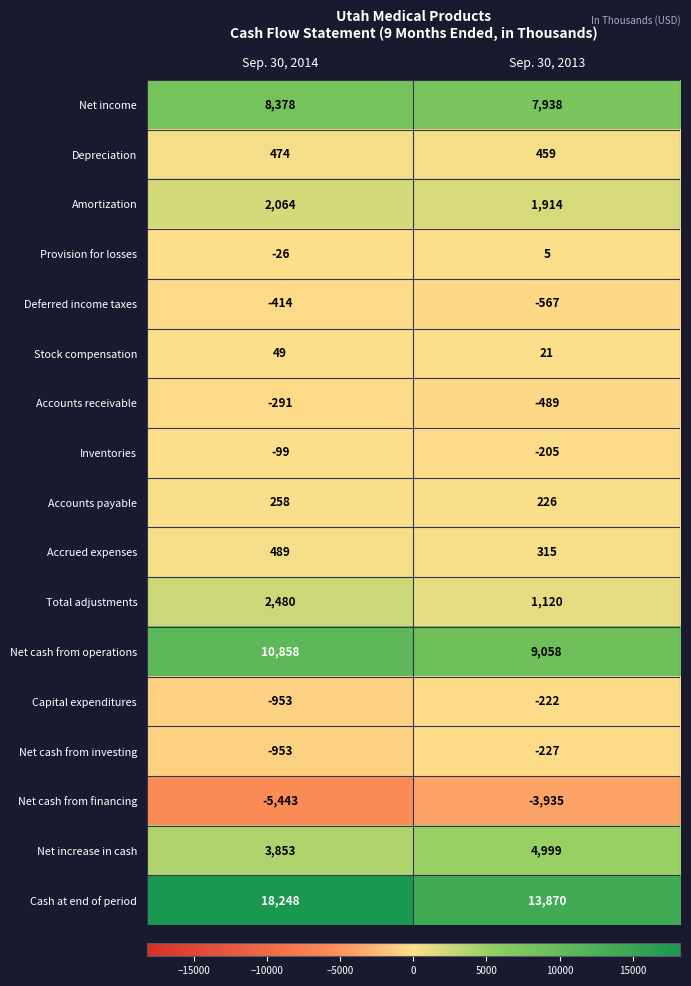

What is the sum of all Net cash from operations values?

19916